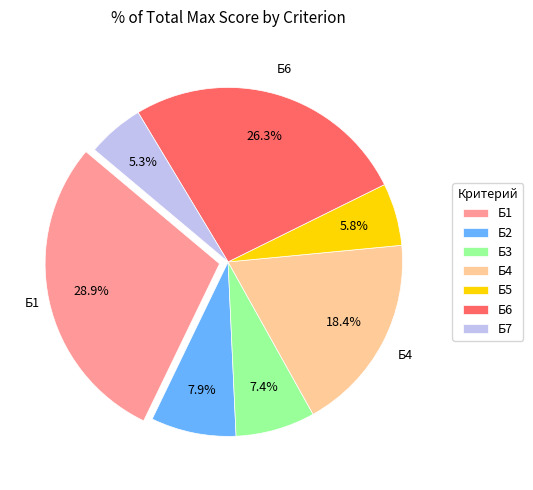

How many segments does this pie chart have?

7